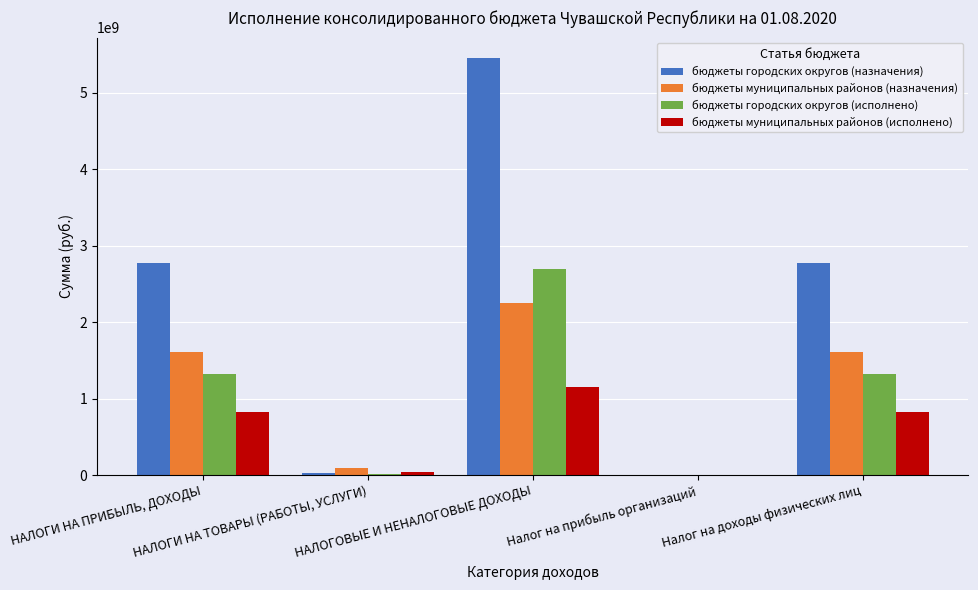

What is the sum of all бюджеты городских округов (исполнено) values?

5362625125.4